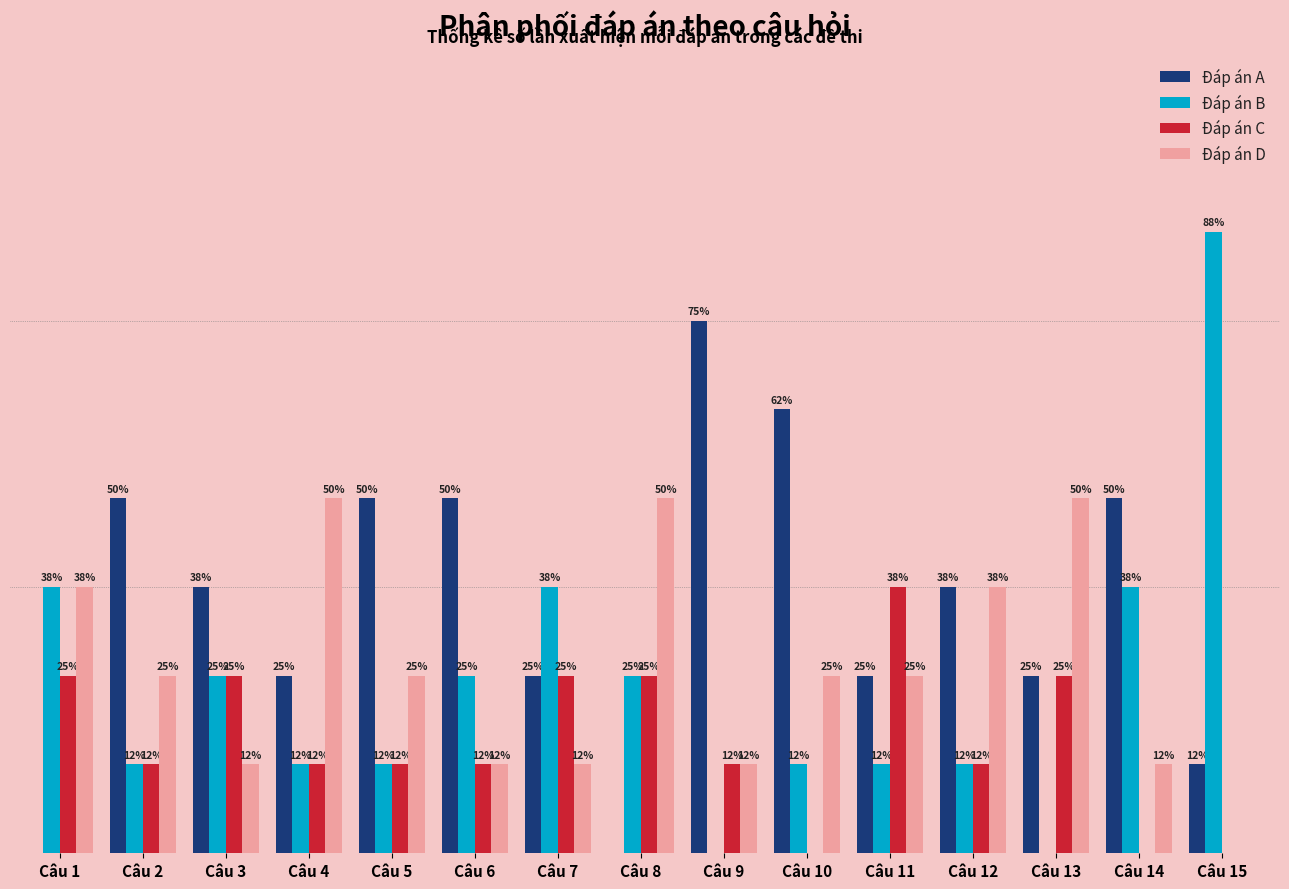

What are all the series names shown in the legend?

Đáp án A, Đáp án B, Đáp án C, Đáp án D